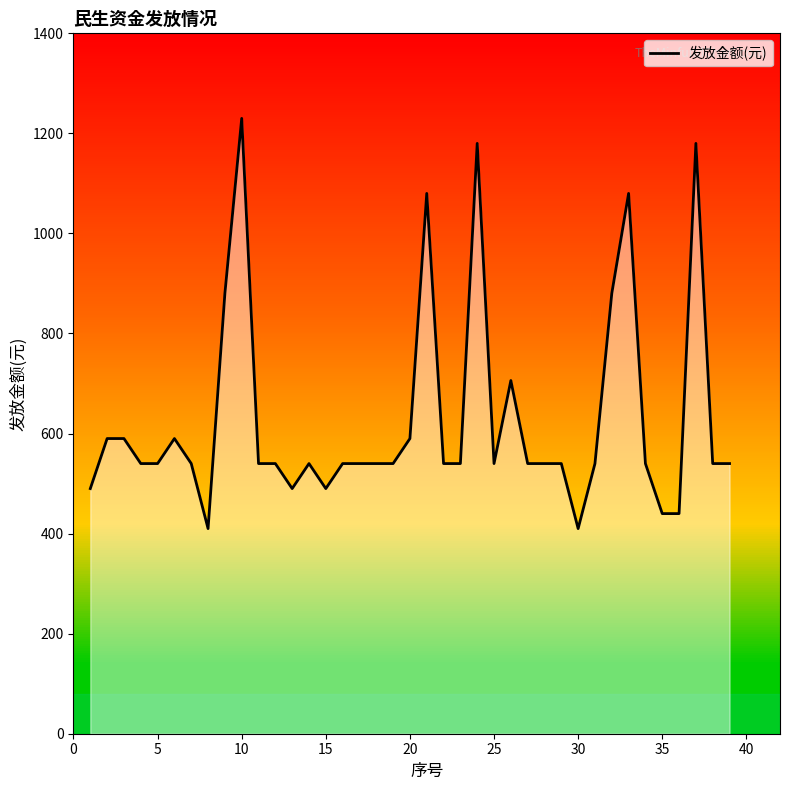

What is the maximum value shown in the chart?

1230